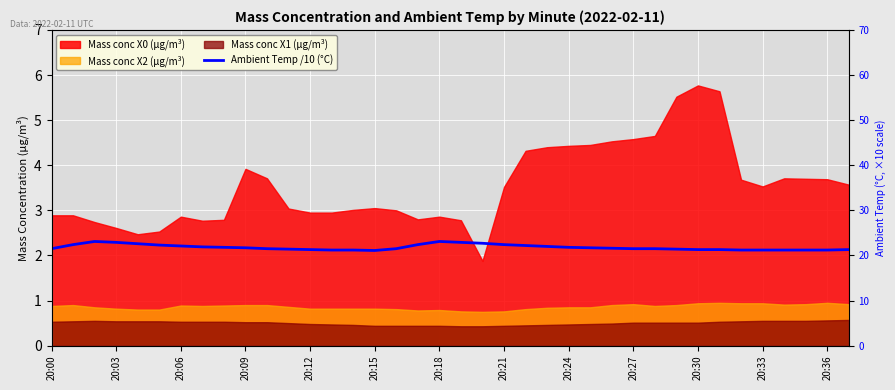

Where is the data nearest to the value 2?

20:15